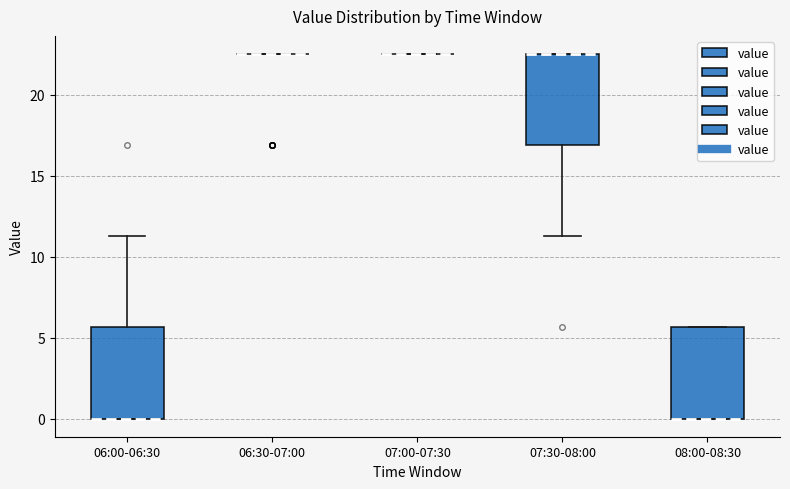

Reading left to right, transcribe this box plot: for each box, give where its median line is, the range the box spans, and where its two whiskers end, as read against the y-axis. The values are not printed on the chart, so give them approximately, as read against the axis.

06:00-06:30: median 0.0 (drawn on the box's lower edge), box 0.0 to 5.5, whiskers 0.0 to 11.5
06:30-07:00: box collapsed to a line at 22.5, whiskers 22.5 to 22.5
07:00-07:30: box collapsed to a line at 22.5, whiskers 22.5 to 22.5
07:30-08:00: median 22.5 (drawn on the box's upper edge), box 17.0 to 22.5, whiskers 11.5 to 22.5
08:00-08:30: median 0.0 (drawn on the box's lower edge), box 0.0 to 5.5, whiskers 0.0 to 5.5